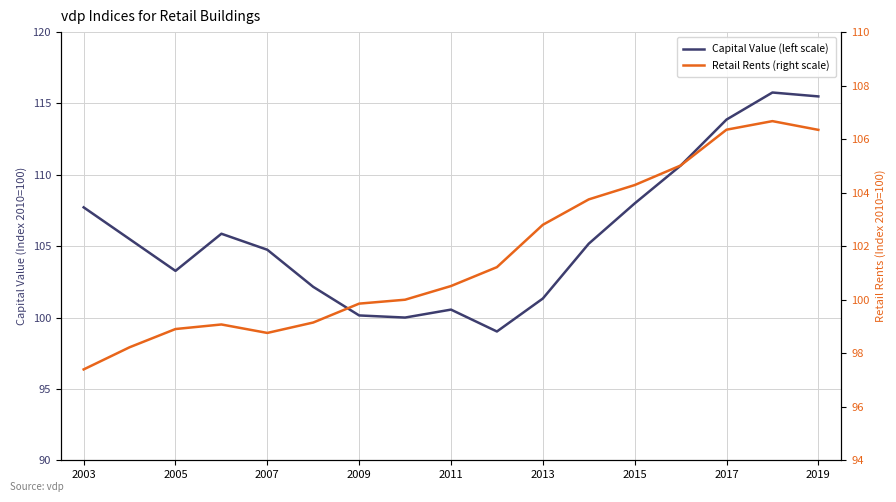

How many values in the Retail Rents (right scale) series exceed 100?

9